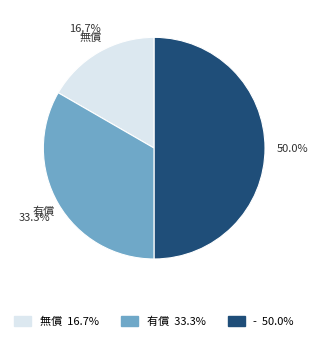

How many segments does this pie chart have?

3